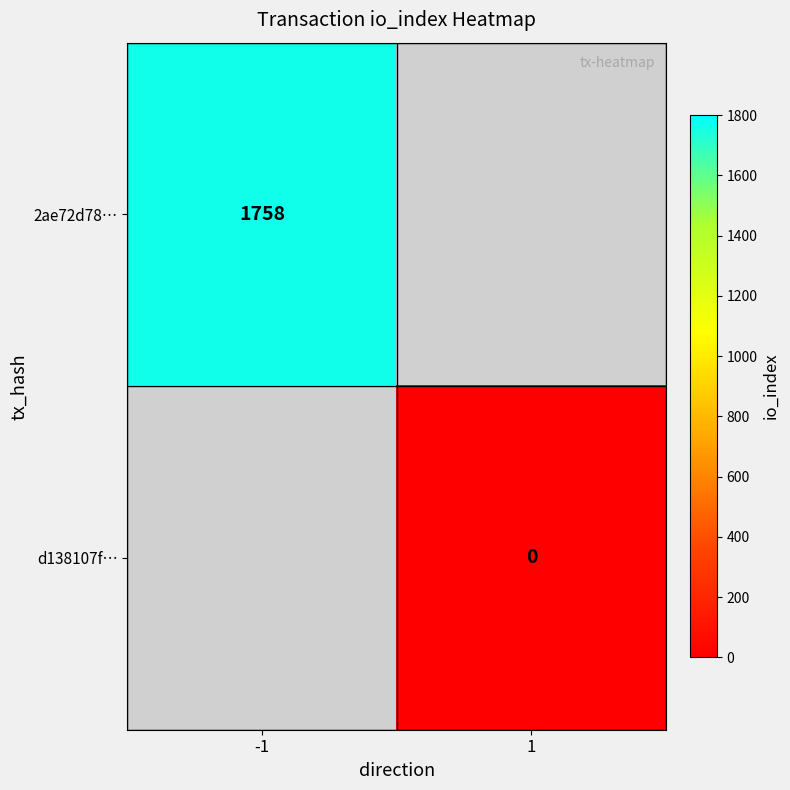

The 2ae72d78… series shows 835 at -1. True or false?

False